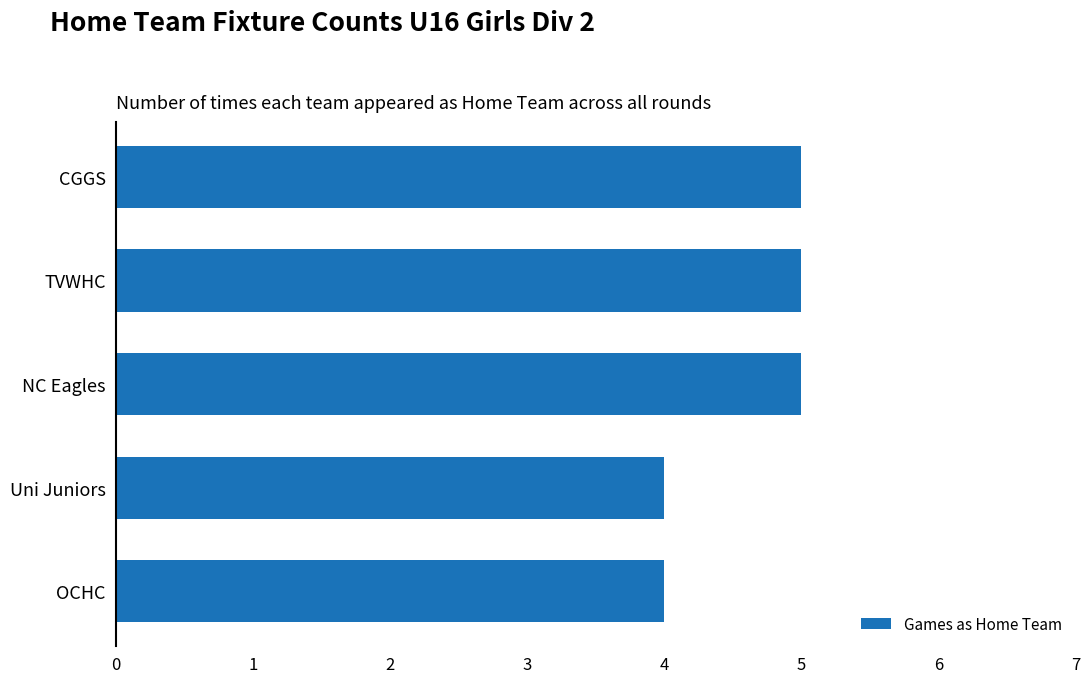

Does the chart contain any negative values?

No